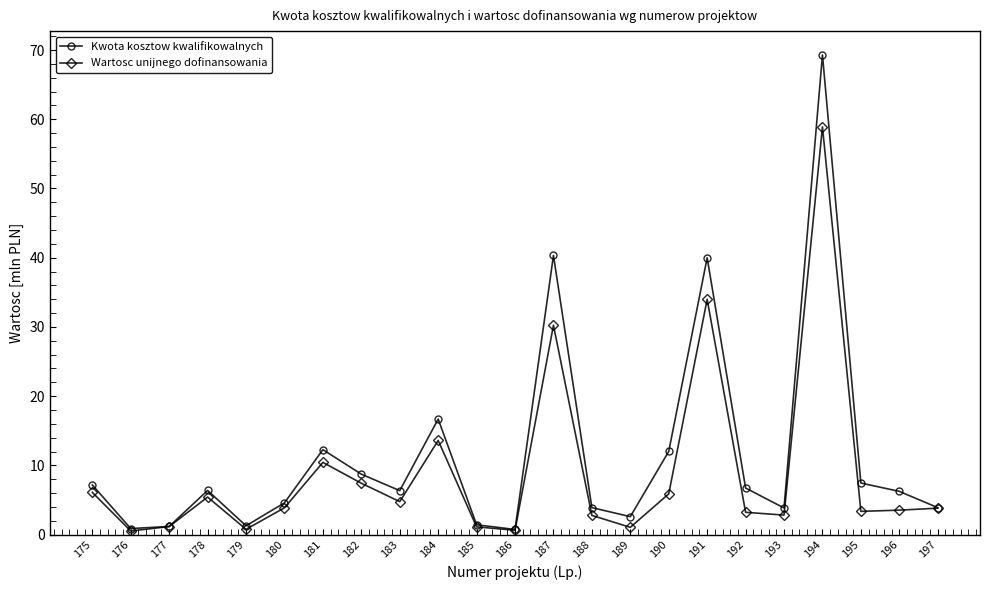

Which series has the largest range (max minus min)?

Kwota kosztow kwalifikowalnych